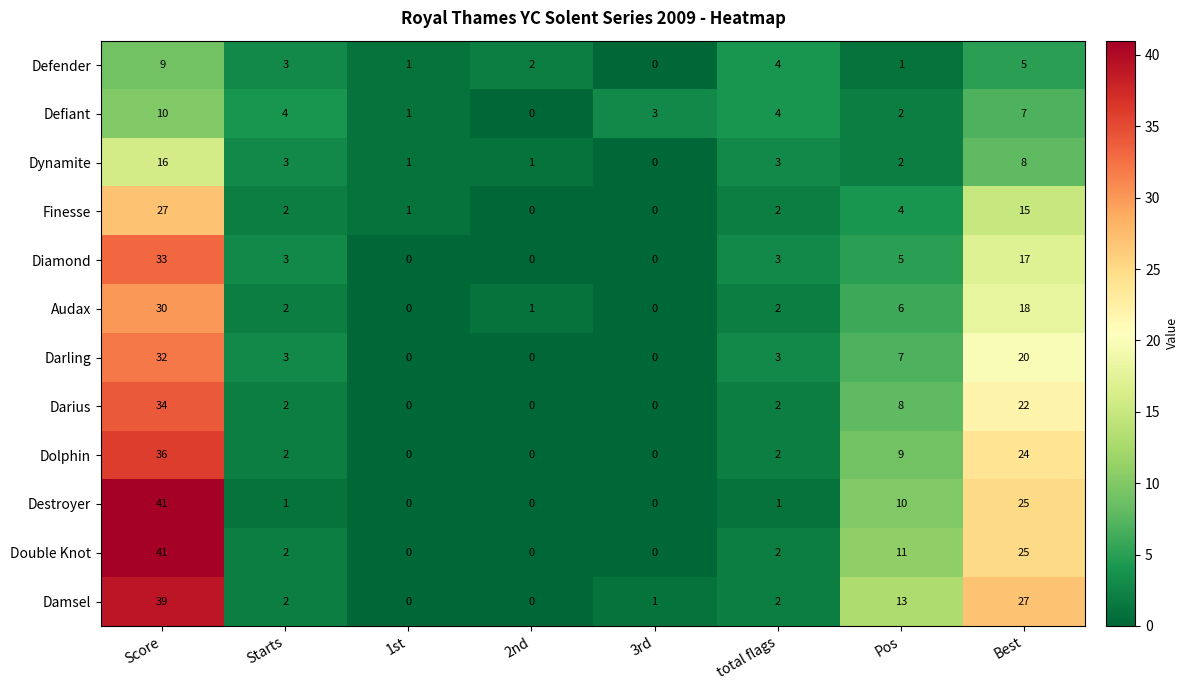

What is the sum of the Damsel values at Best and 1st?

27